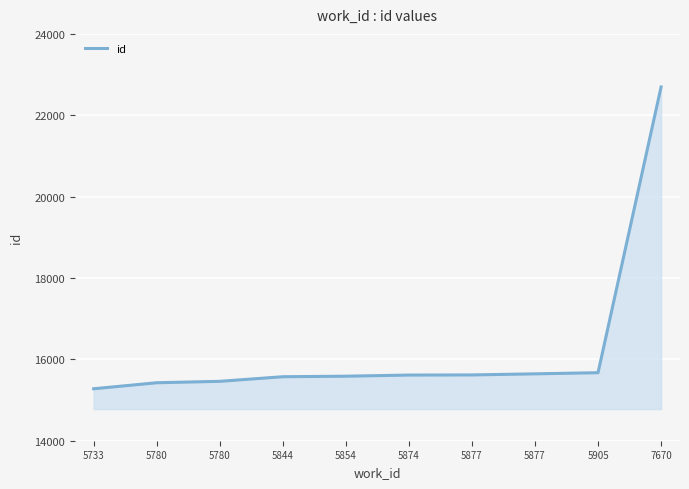

Is this an area chart (filled region under the line)?

Yes